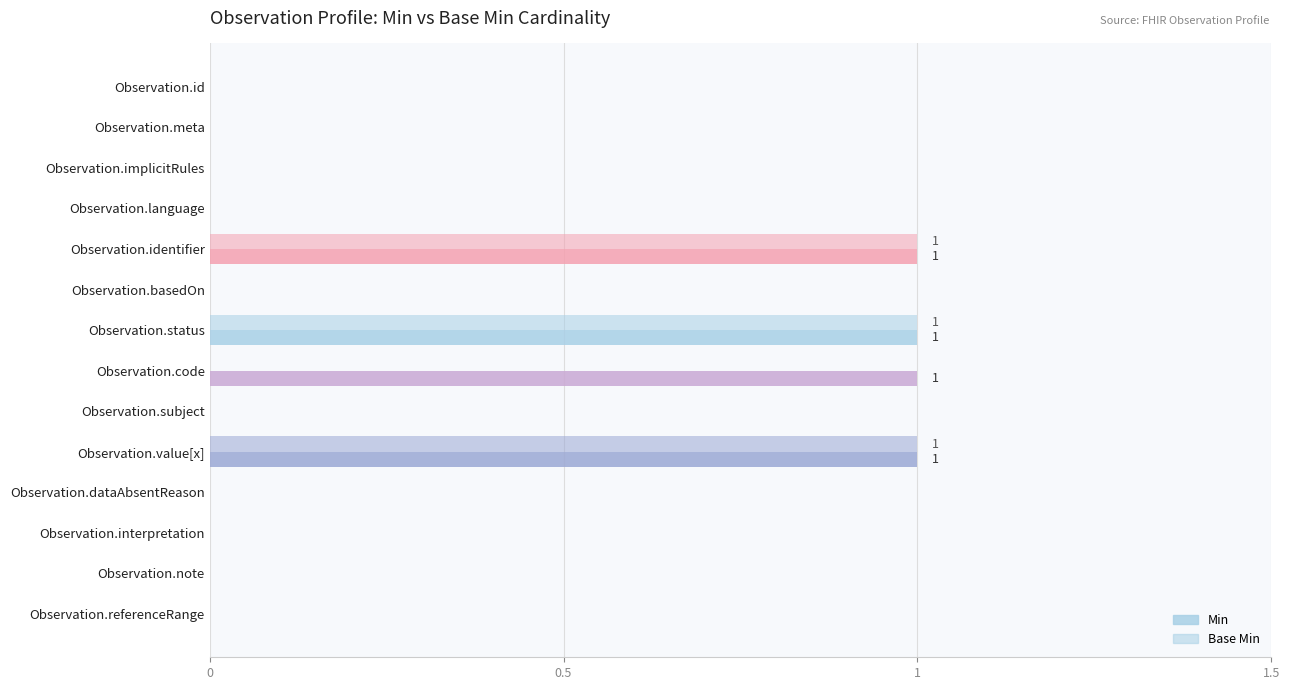

Count the number of data series in this chart.

2